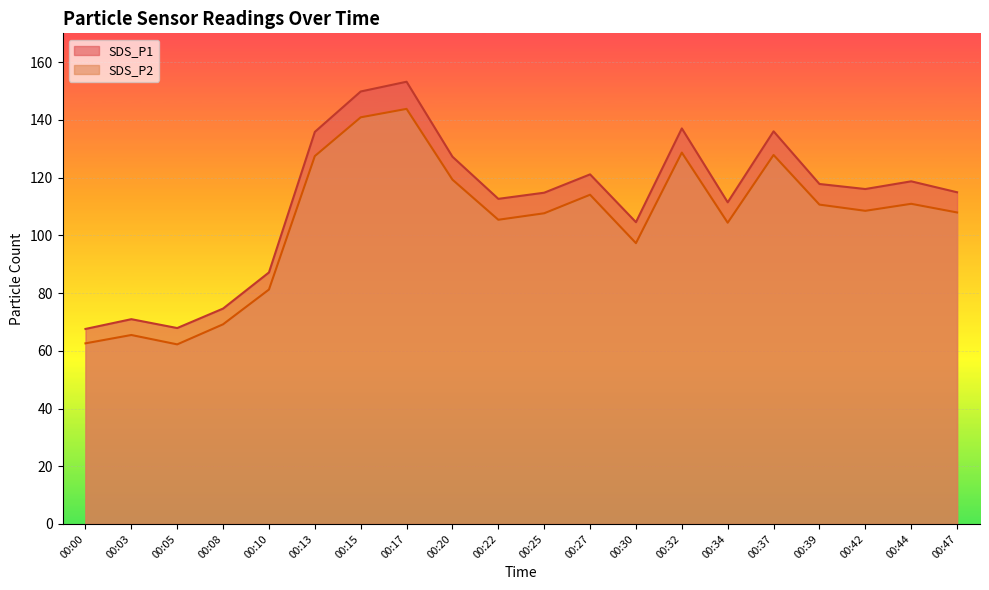

What is the difference between the SDS_P2 values at 00:08 and 00:13?

58.3